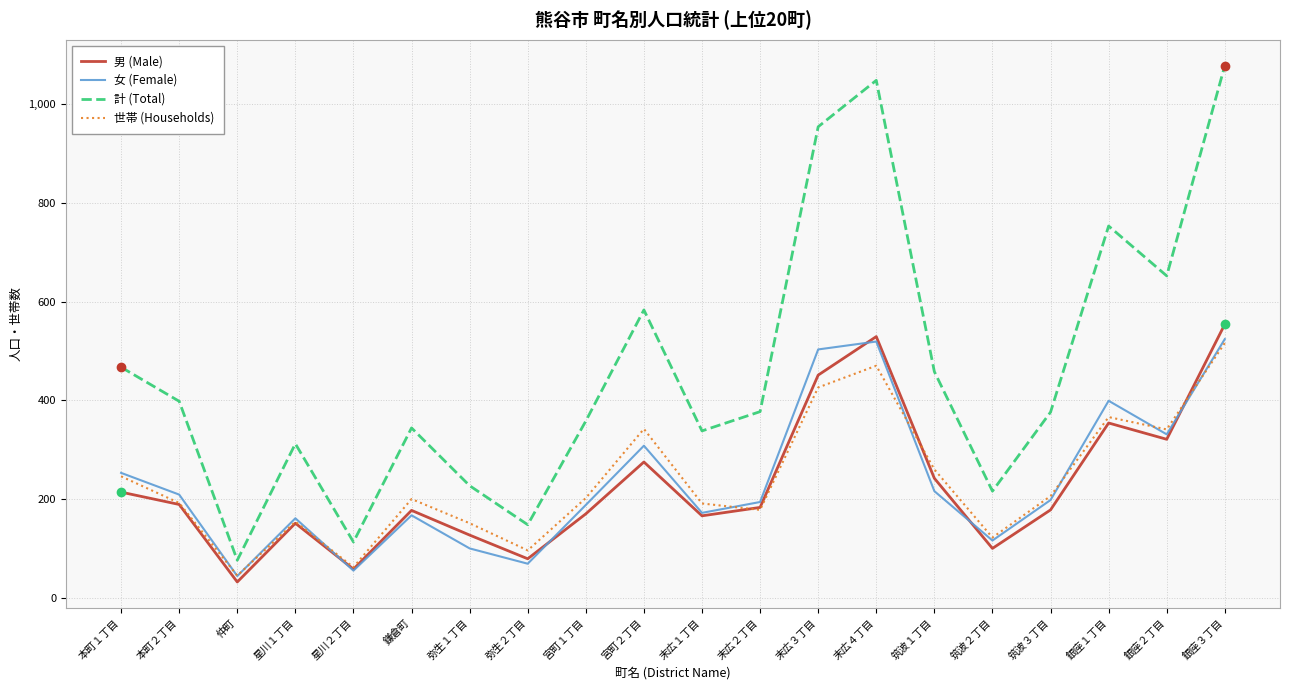

What are all the series names shown in the legend?

男 (Male), 女 (Female), 計 (Total), 世帯 (Households)